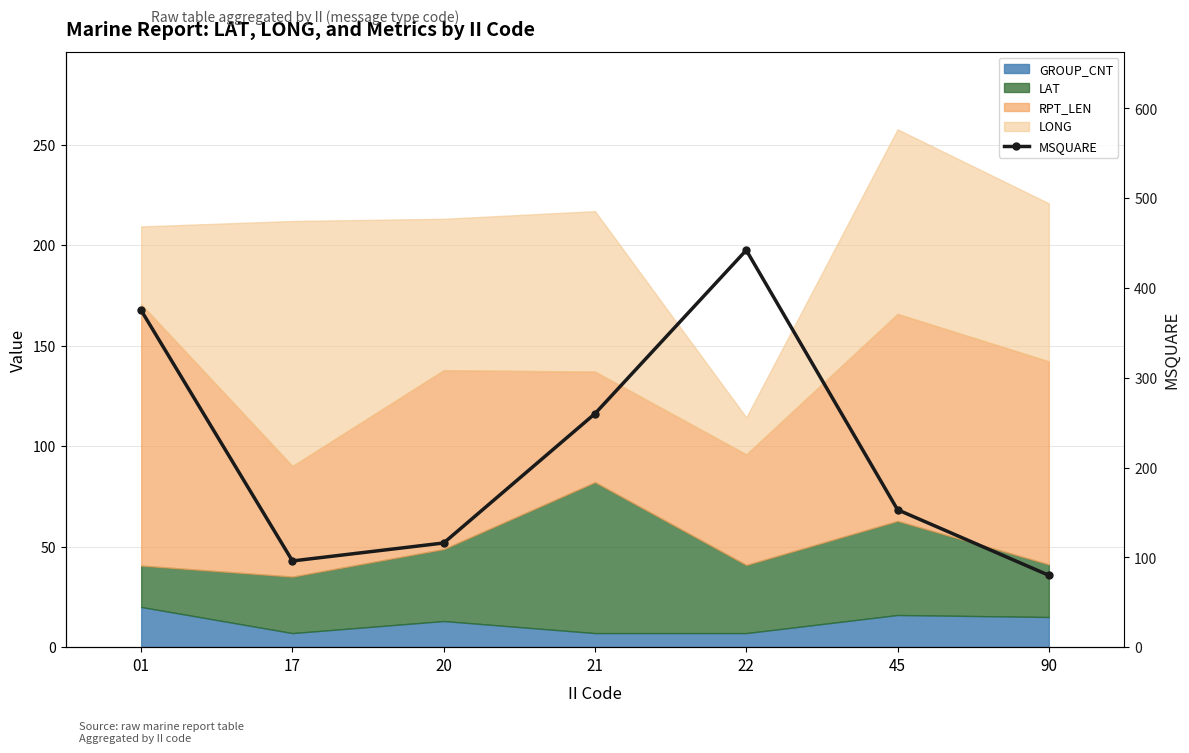

Where is the first local minimum?

17